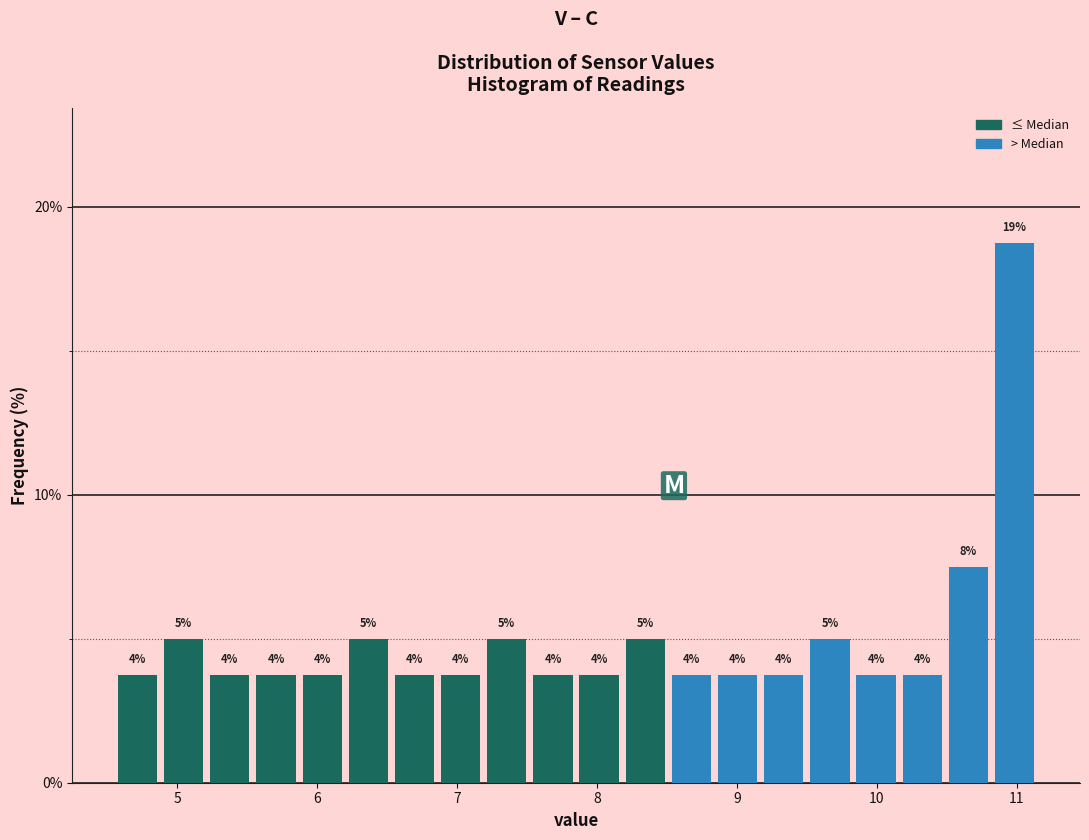

Read against the x-axis, roughly where is the centre of the tallest bar?

11.0